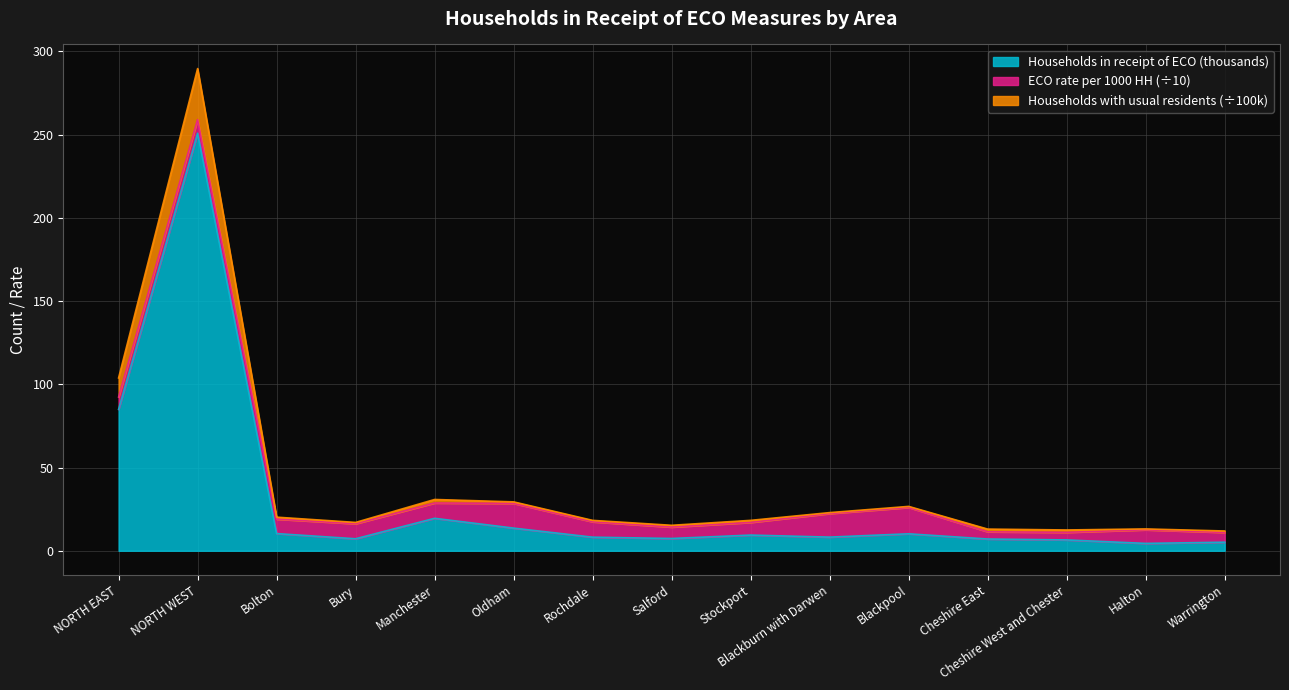

Where is the first local minimum for Households with usual residents?

Bury